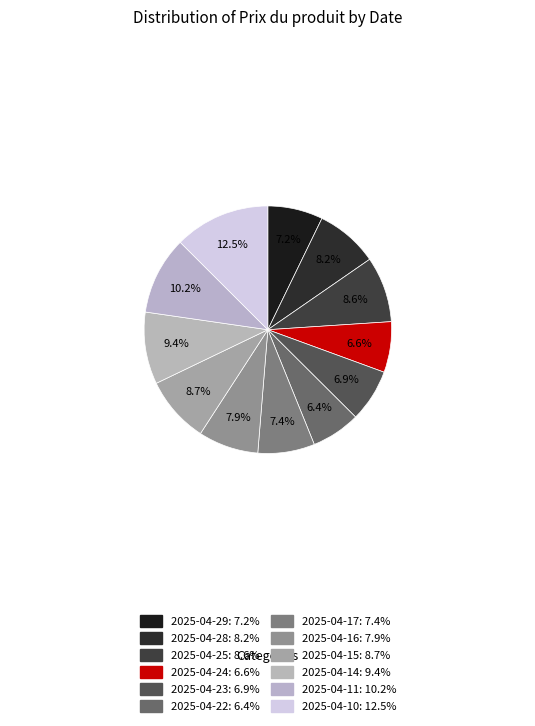

Count the number of slices in the pie.

12